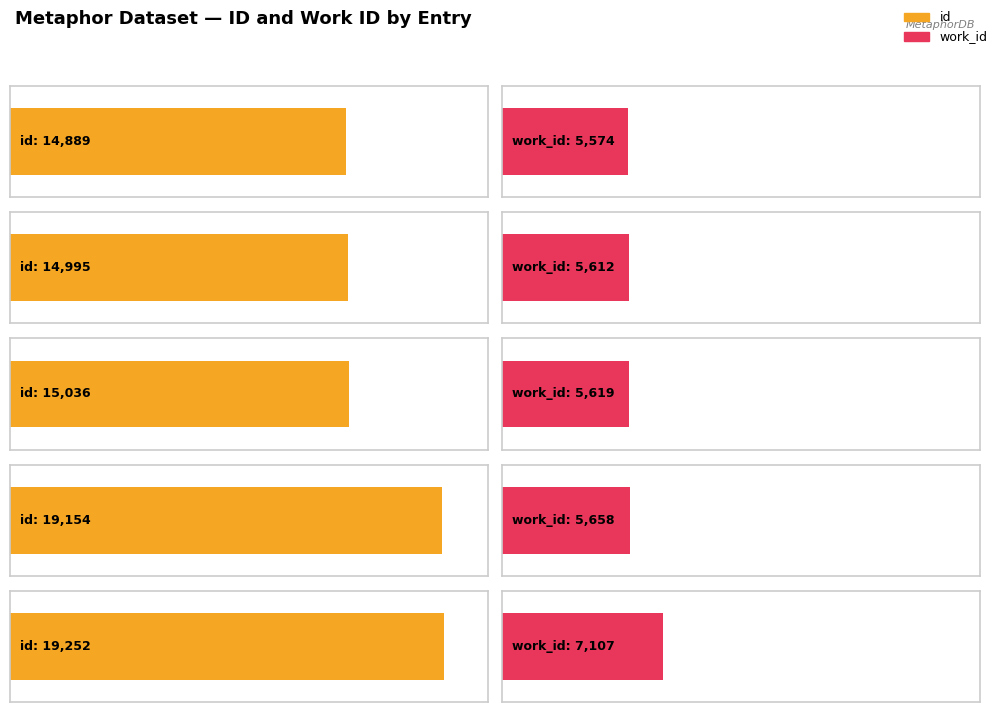

Rank the series by their average value, from highest to lowest.

id, work_id